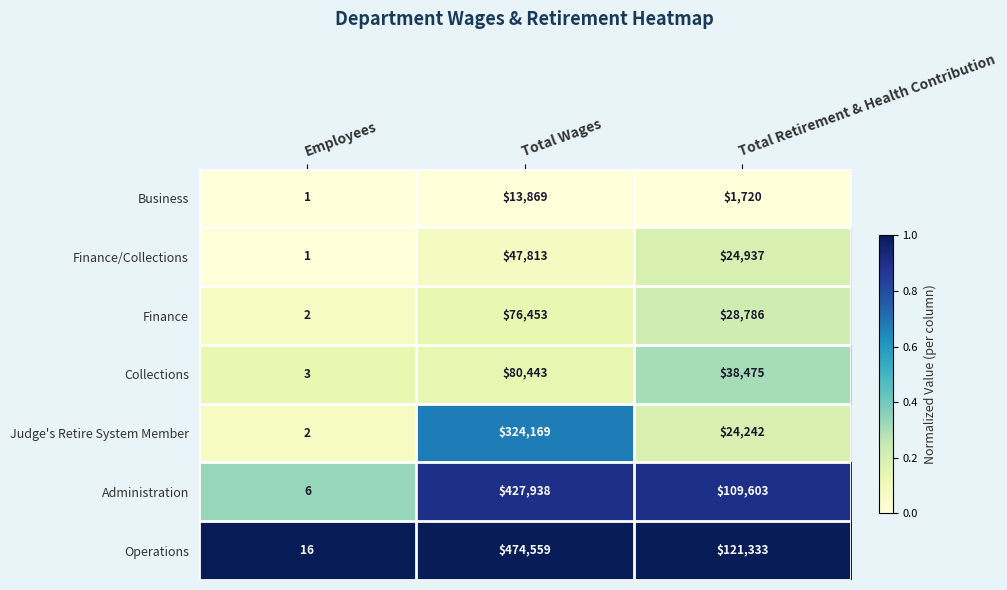

Which series has the largest total across all categories?

Operations